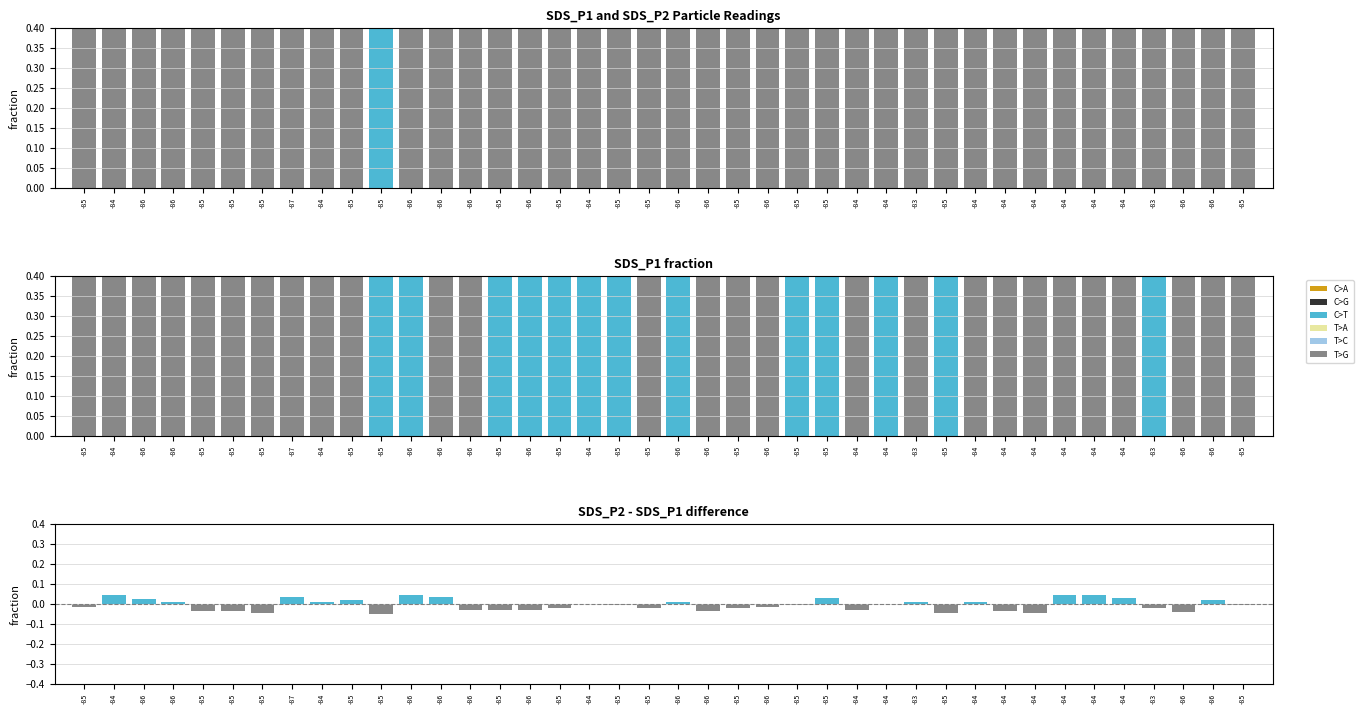

Reading left to right, extract all data points from this chart.

SDS_P1: 0.6	0.6	0.6	0.5	0.5	0.6	0.5	0.6	0.6	0.6	0.7	0.7	0.6	0.6	0.7	0.7	0.7	0.7	0.7	0.5	0.7	0.6	0.5	0.5	0.7	0.7	0.6	0.7	0.6	0.7	0.6	0.6	0.5	0.6	0.6	0.6	0.7	0.6	0.5	0.6
SDS_P2 - SDS_P1: -0.0	0.0	0.0	0.0	-0.0	-0.0	-0.0	0.0	0.0	0.0	-0.0	0.0	0.0	-0.0	-0.0	-0.0	-0.0	0.0	-0.0	-0.0	0.0	-0.0	-0.0	-0.0	-0.0	0.0	-0.0	0.0	0.0	-0.0	0.0	-0.0	-0.0	0.0	0.0	0.0	-0.0	-0.0	0.0	-0.0